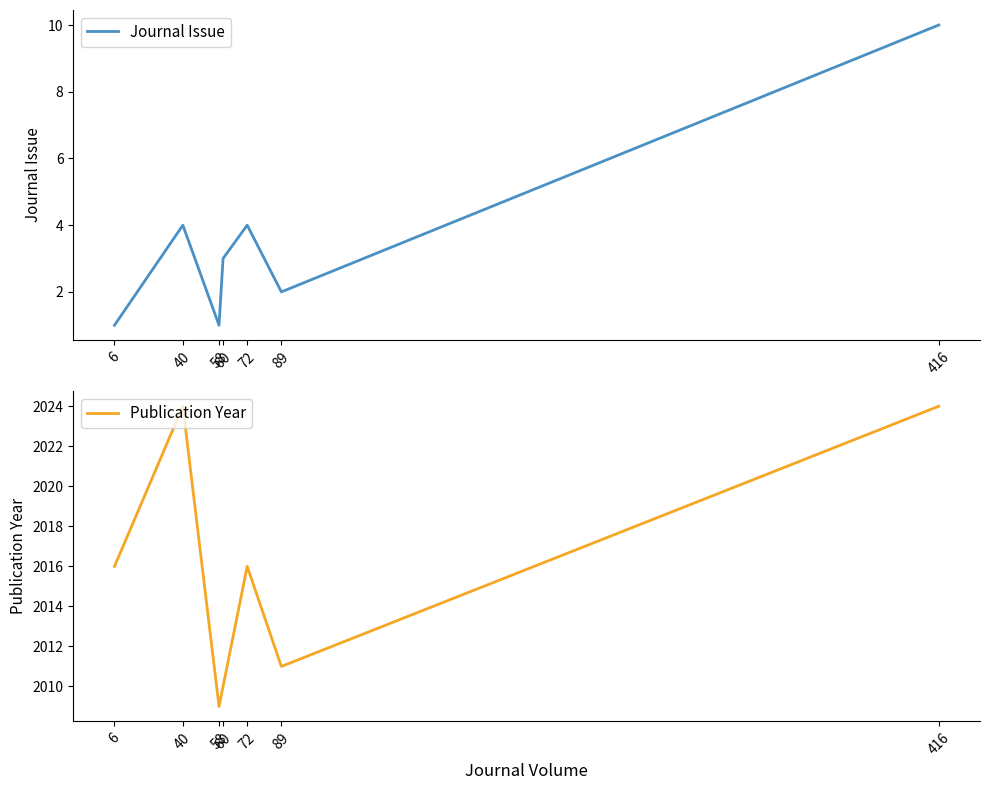

At which label is Publication Year closest to 2016?

6